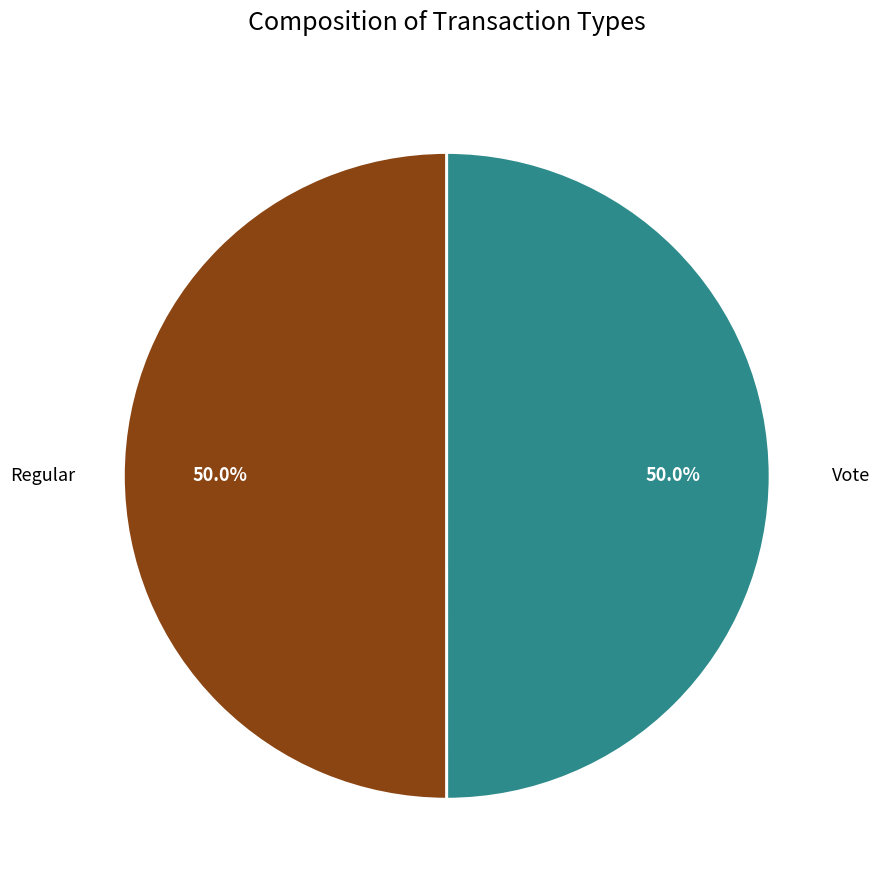

What is the ratio of the value at Regular to the value at Vote?

1.0